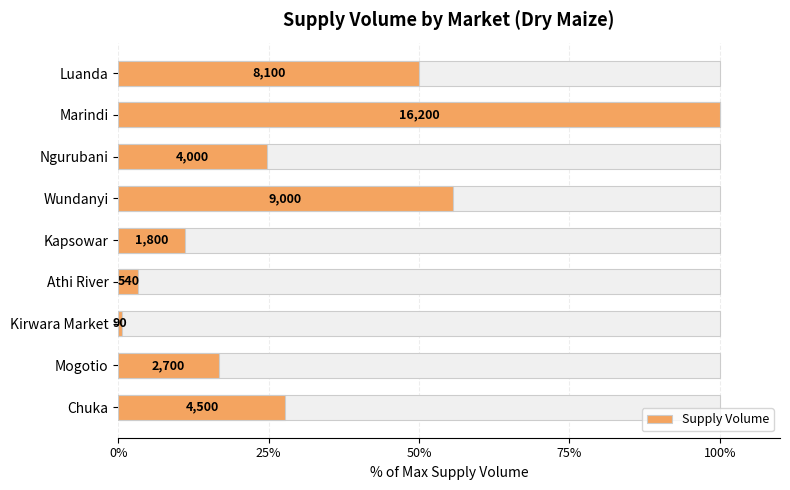

Which has a higher value, Kirwara Market or Athi River?

Athi River